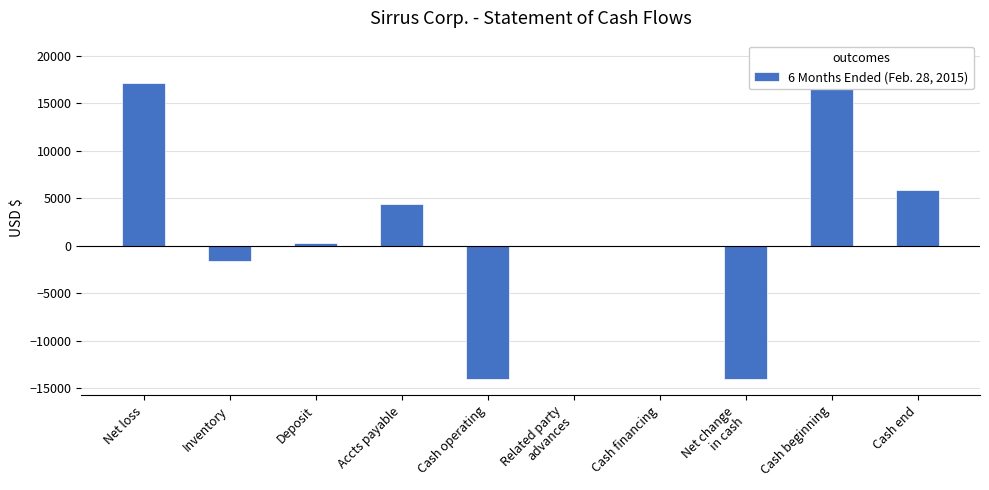

What is the maximum value shown in the chart?

19883